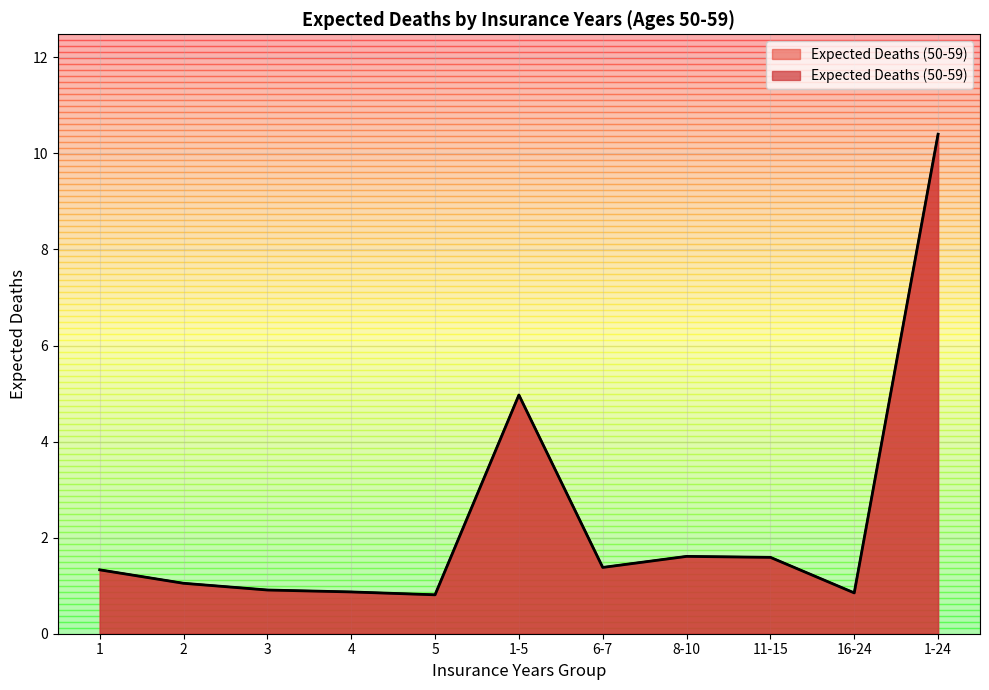

What position from the right is 11-15?

3